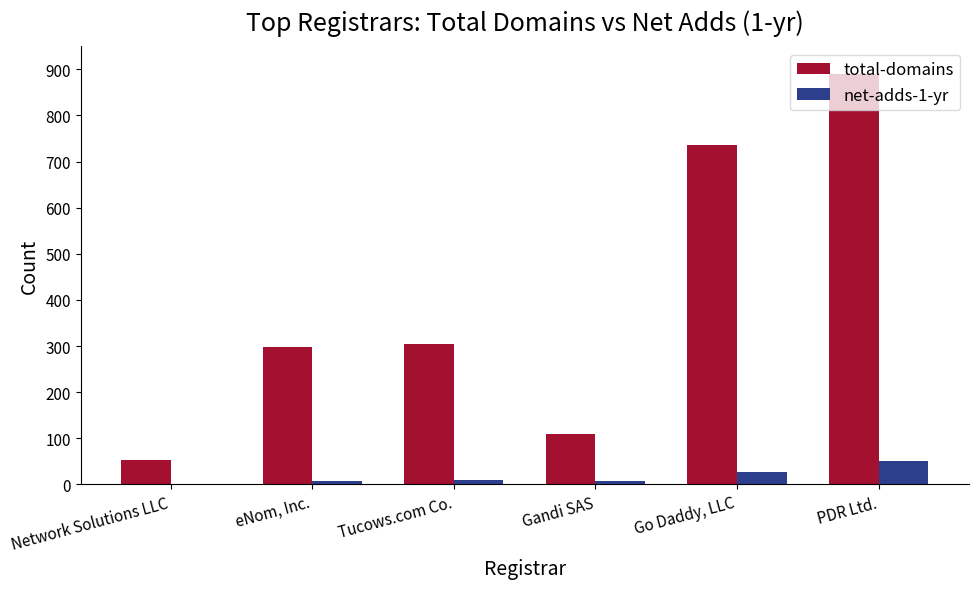

What is the sum of all total-domains values?

2390